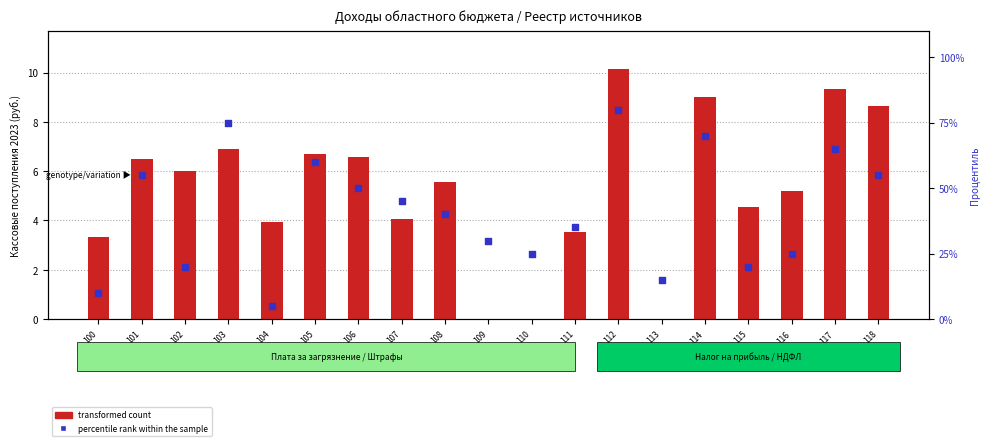

Which series has the largest total across all categories?

percentile rank within the sample